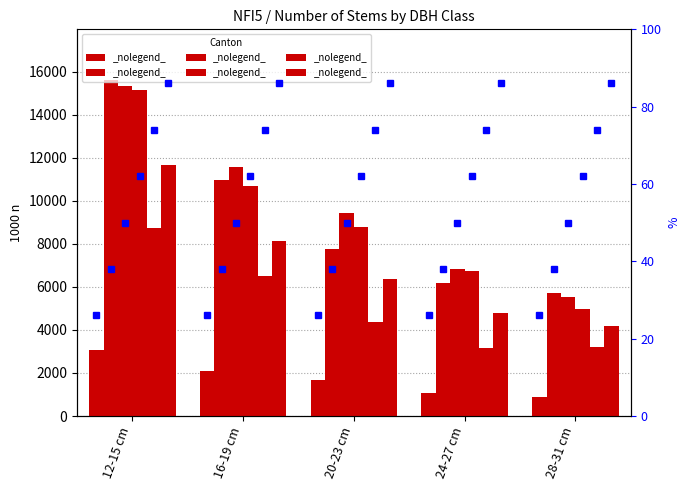

At which category is the sum across all series the highest?

12-15 cm